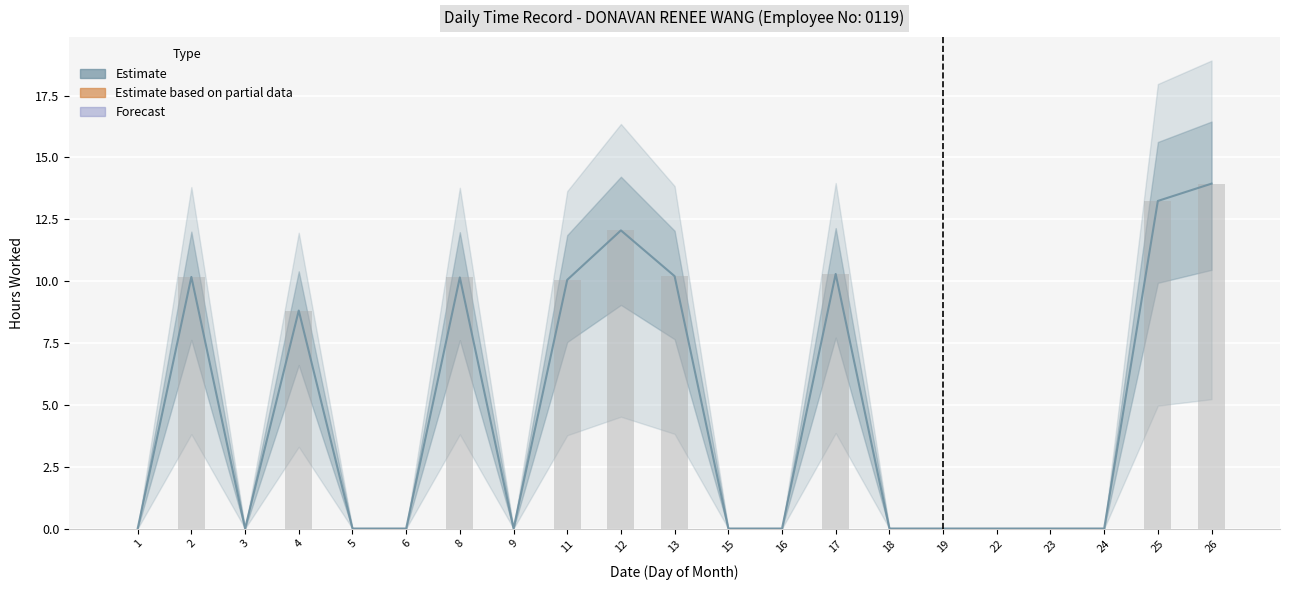

What is the value of the 11th bar from the left?

10.2